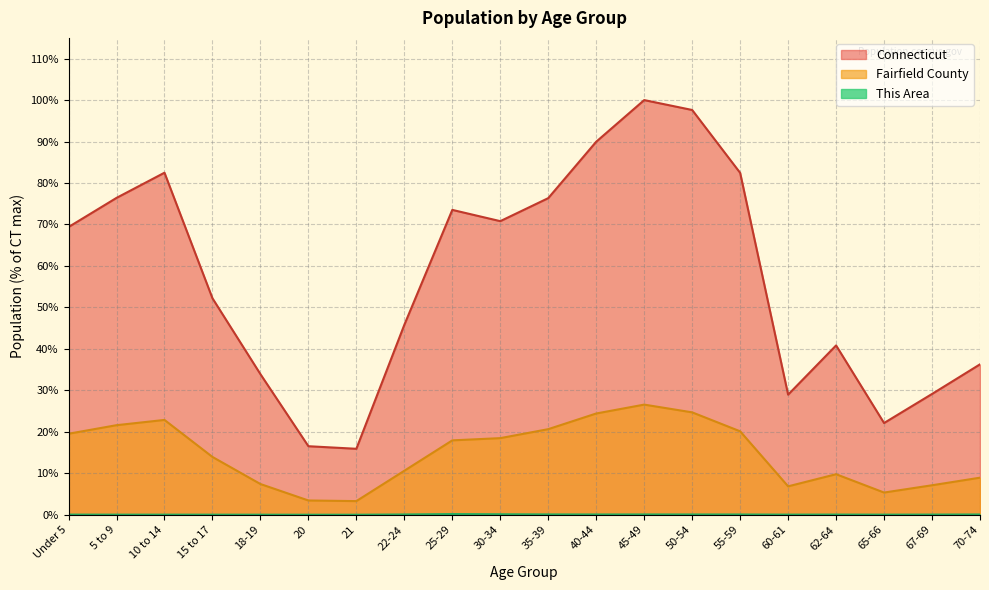

What position from the right is 70-74?

1